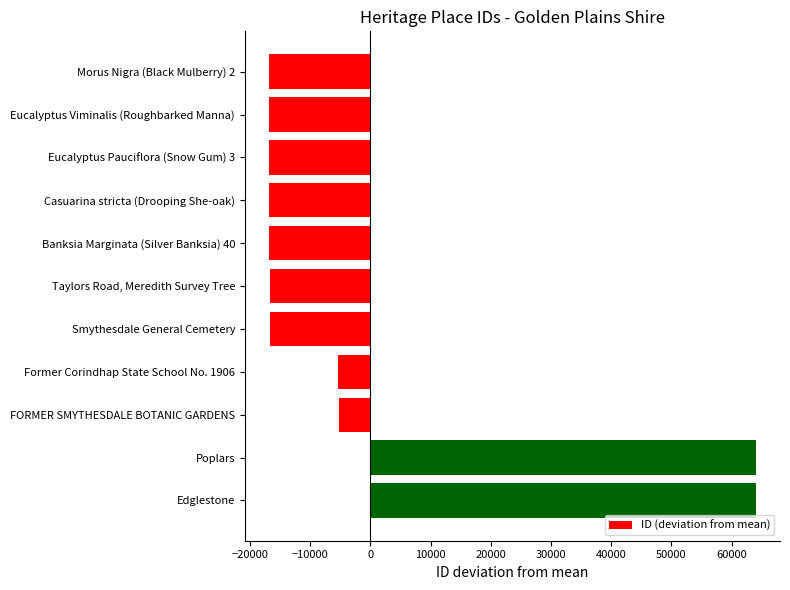

List the labels in order of value, smallest first.

Morus Nigra (Black Mulberry) 2, Eucalyptus Viminalis (Roughbarked Manna), Eucalyptus Pauciflora (Snow Gum) 3, Casuarina stricta (Drooping She-oak), Banksia Marginata (Silver Banksia) 40, Taylors Road, Meredith Survey Tree, Smythesdale General Cemetery, Former Corindhap State School No. 1906, FORMER SMYTHESDALE BOTANIC GARDENS, Poplars, Edglestone